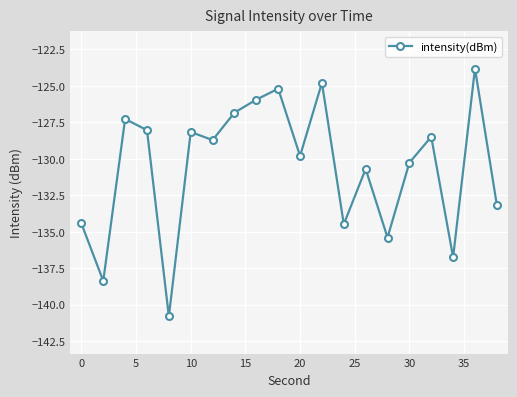

How many categories are shown in the chart?

20